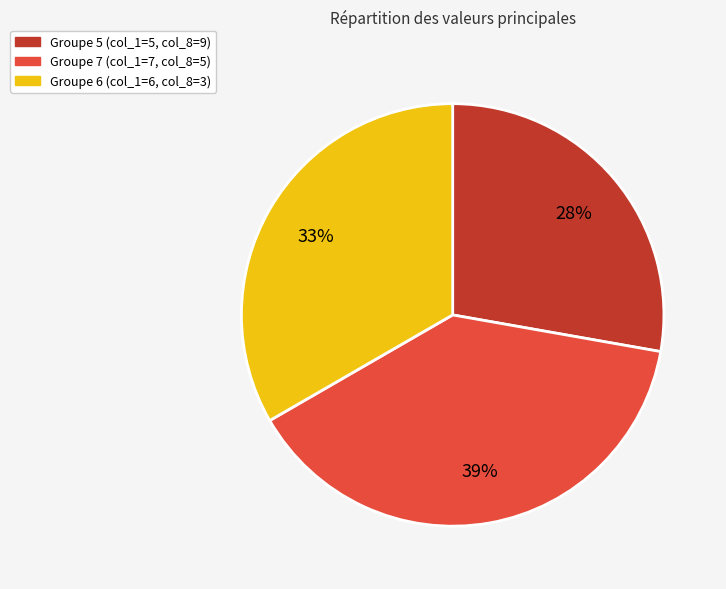

To the nearest percent, what is the average slice percentage?

33%